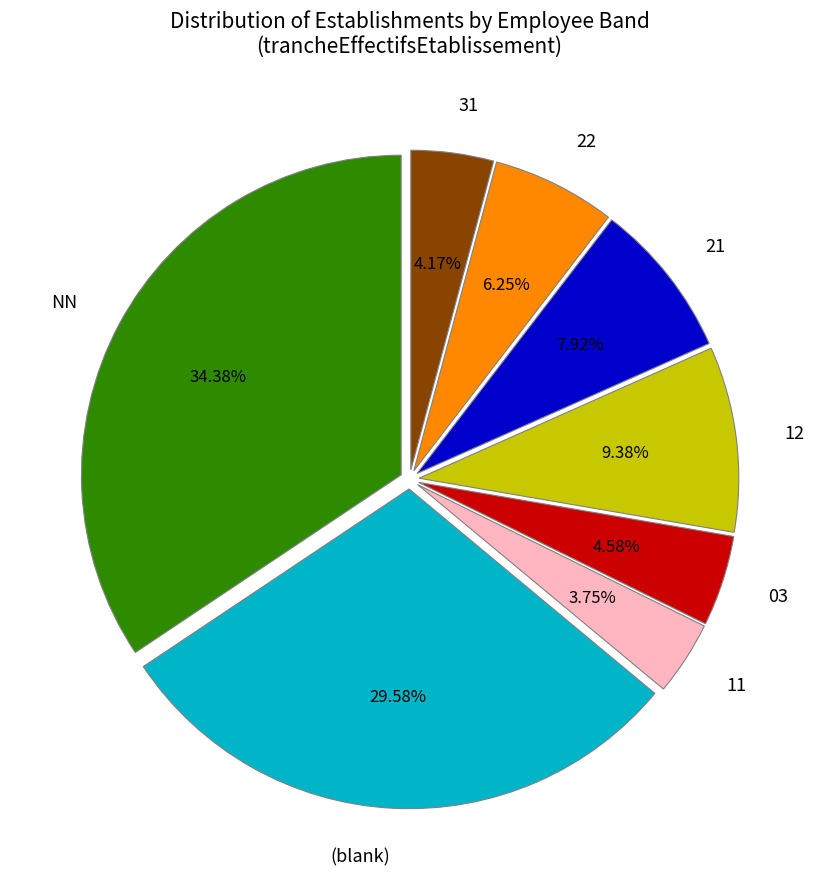

To the nearest percent, what percentage of the pie is 22?

6%